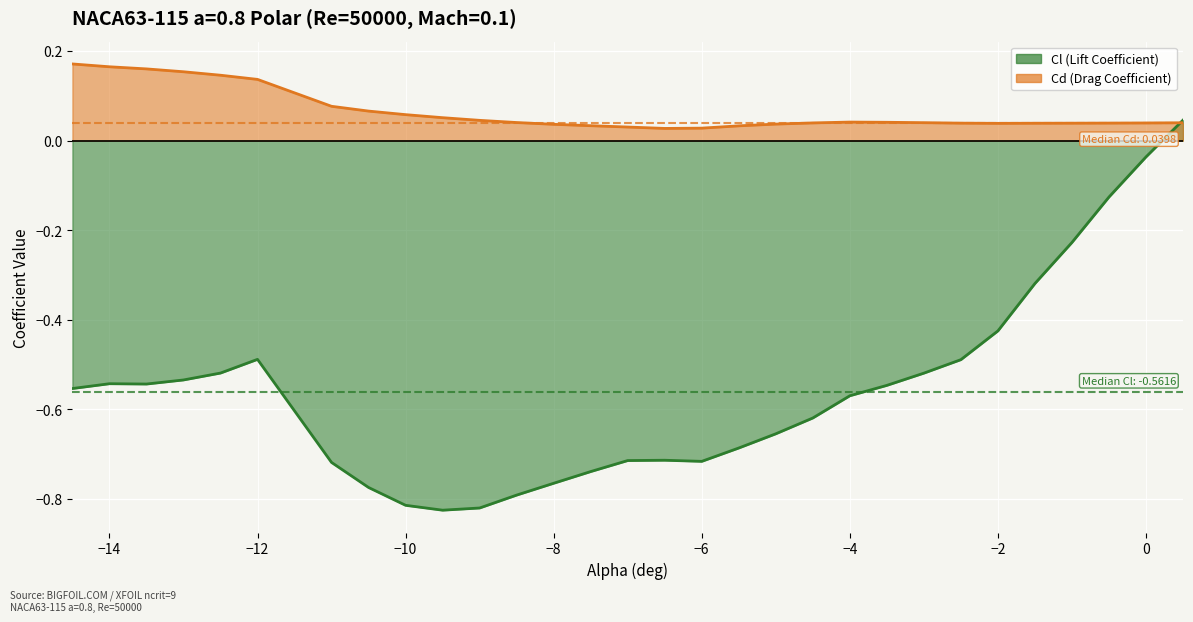

At which label is Cd closest to 0?

-6.5